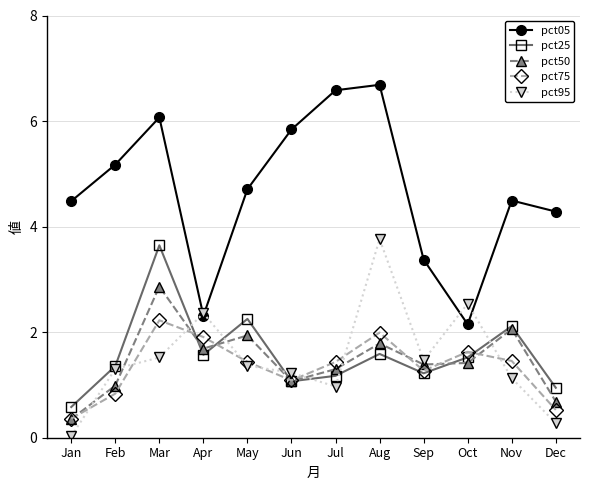

What is the difference between the maximum and minimum values in the pct50 series?

2.5